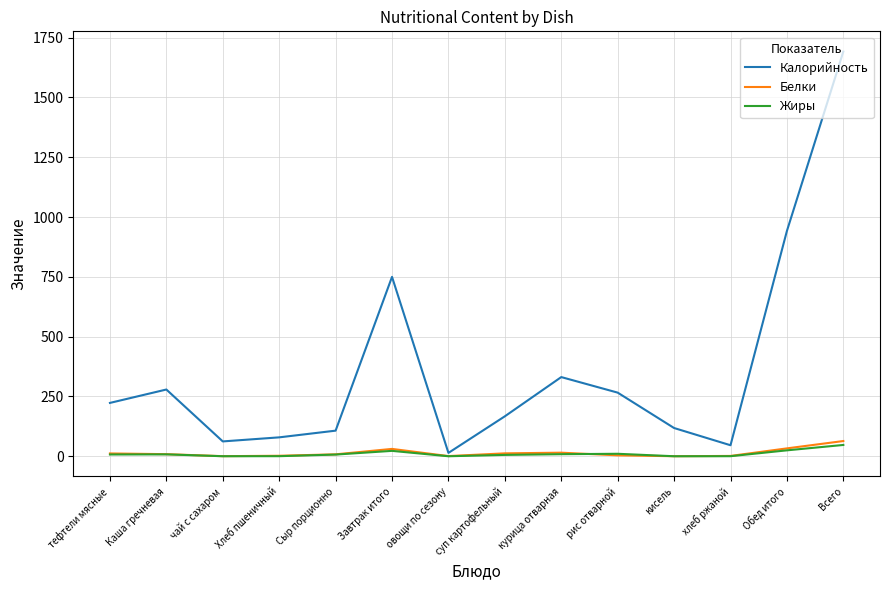

At which label does Калорийность reach its peak?

Всего